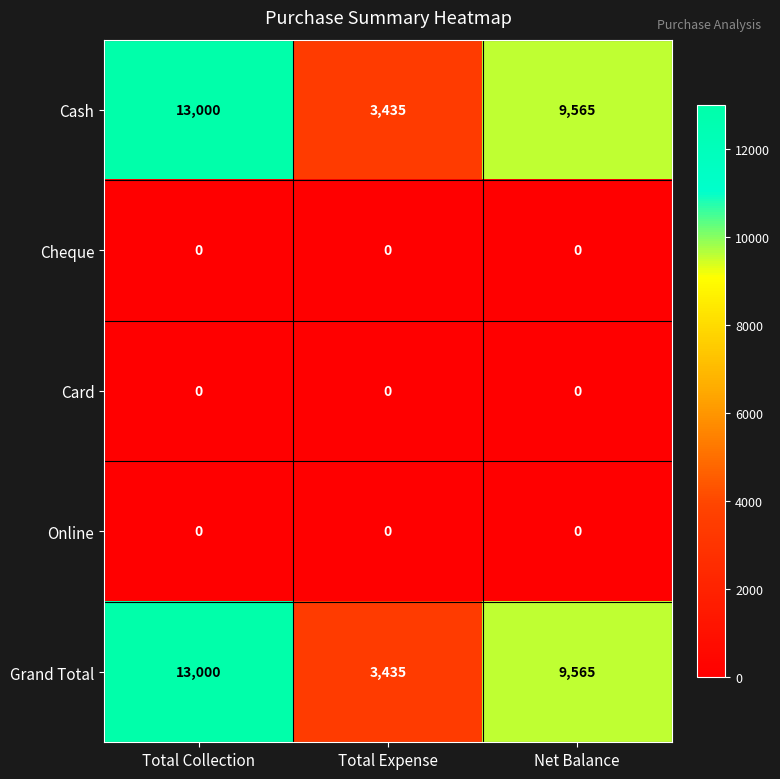

Reading right to left, transcribe all the data shown in this chart.

Cash: Net Balance=9565	Total Expense=3435	Total Collection=13000
Cheque: Net Balance=0	Total Expense=0	Total Collection=0
Card: Net Balance=0	Total Expense=0	Total Collection=0
Online: Net Balance=0	Total Expense=0	Total Collection=0
Grand Total: Net Balance=9565	Total Expense=3435	Total Collection=13000